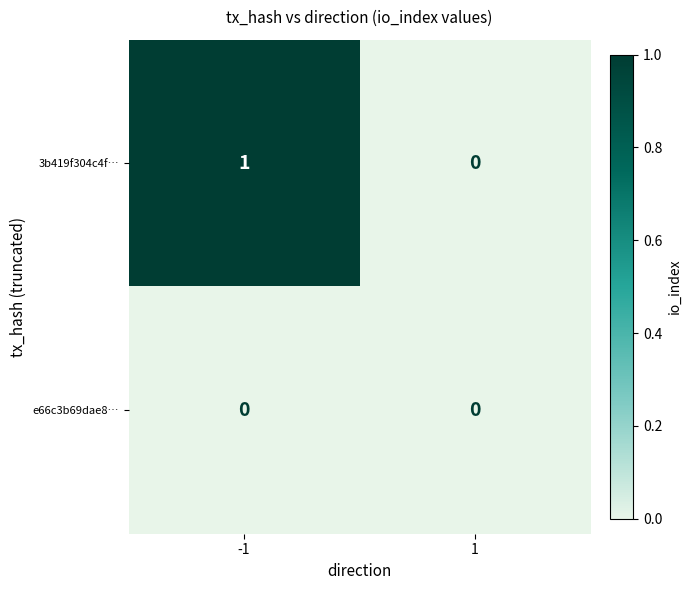

Which series has the largest total across all categories?

3b419f304c4f…